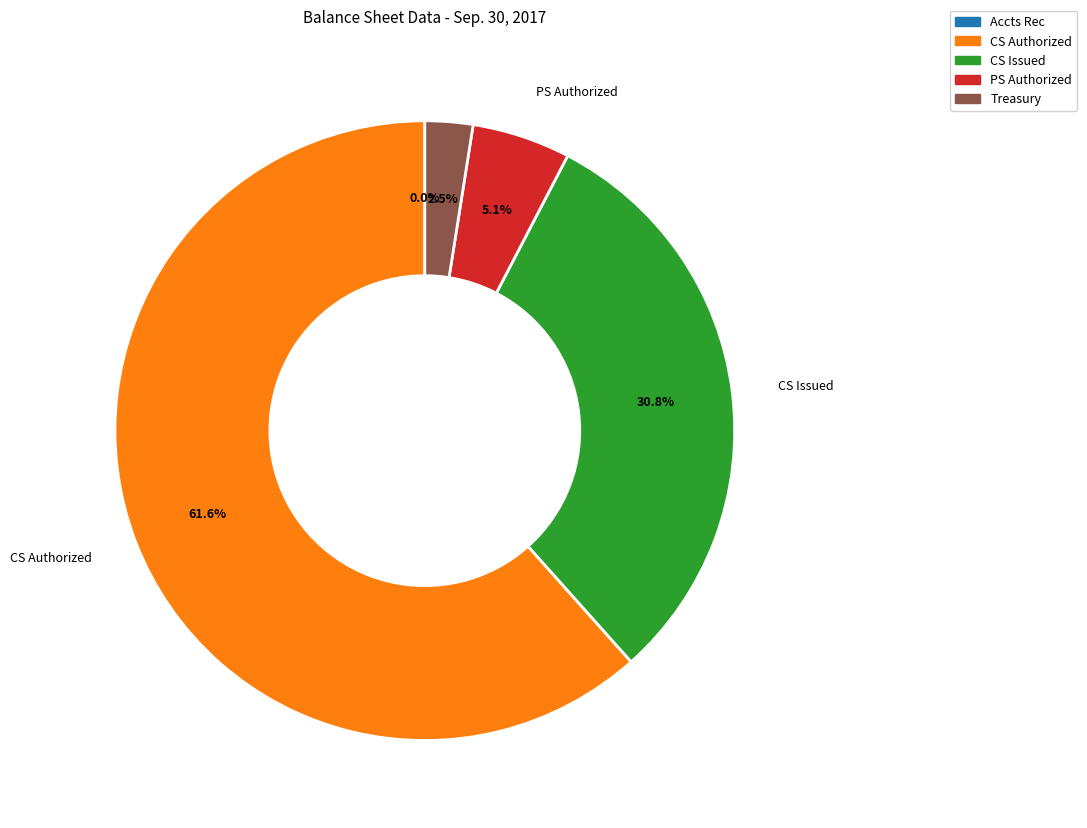

Does any single category account for the majority?

Yes